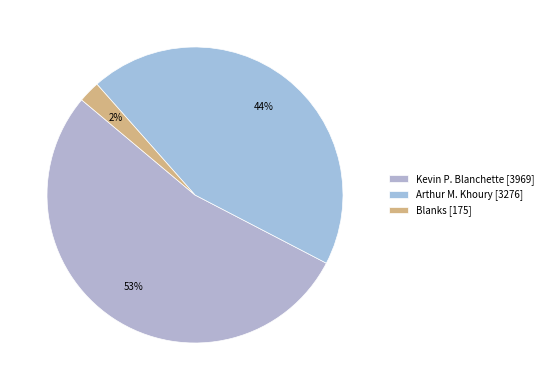

Which slice represents more than half of the pie?

Kevin P. Blanchette